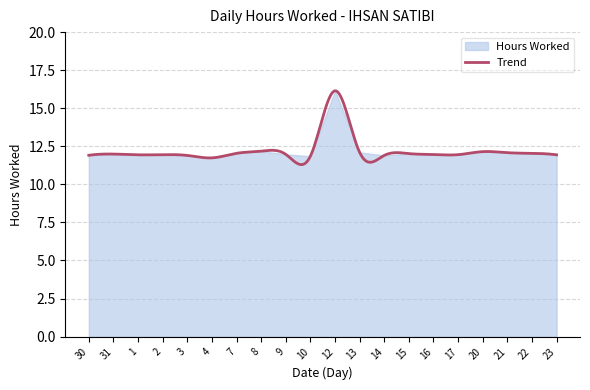

What is the maximum value for Trend?

16.1